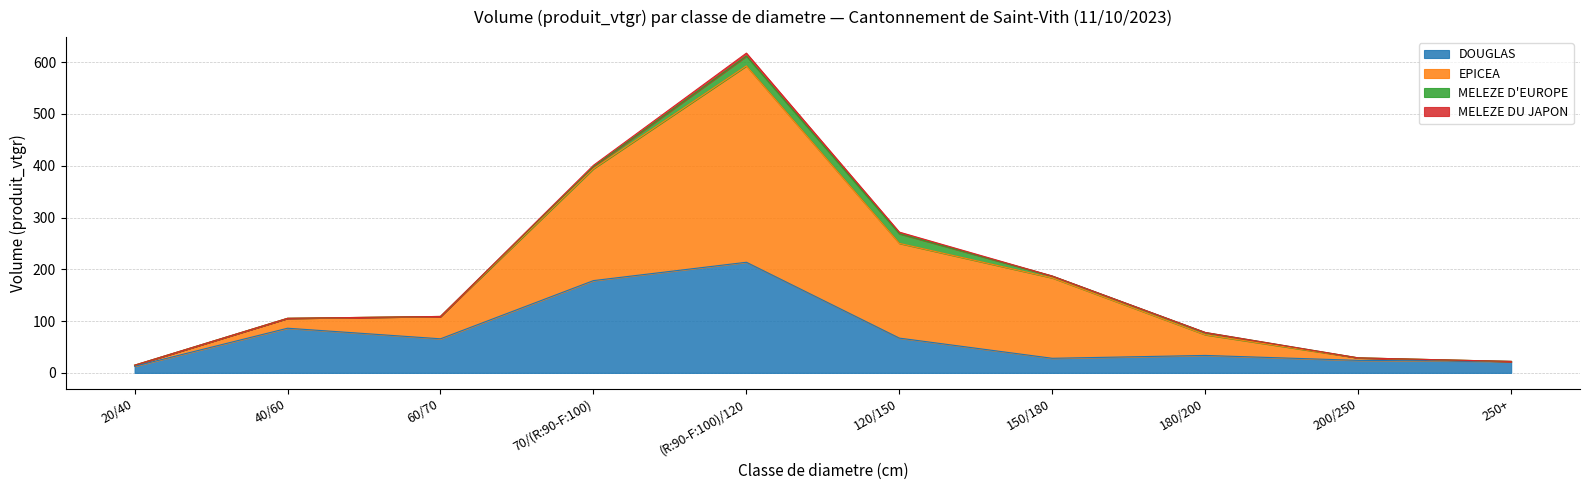

What is the approximate value of DOUGLAS at 70/(R:90-F:100)?

178.2